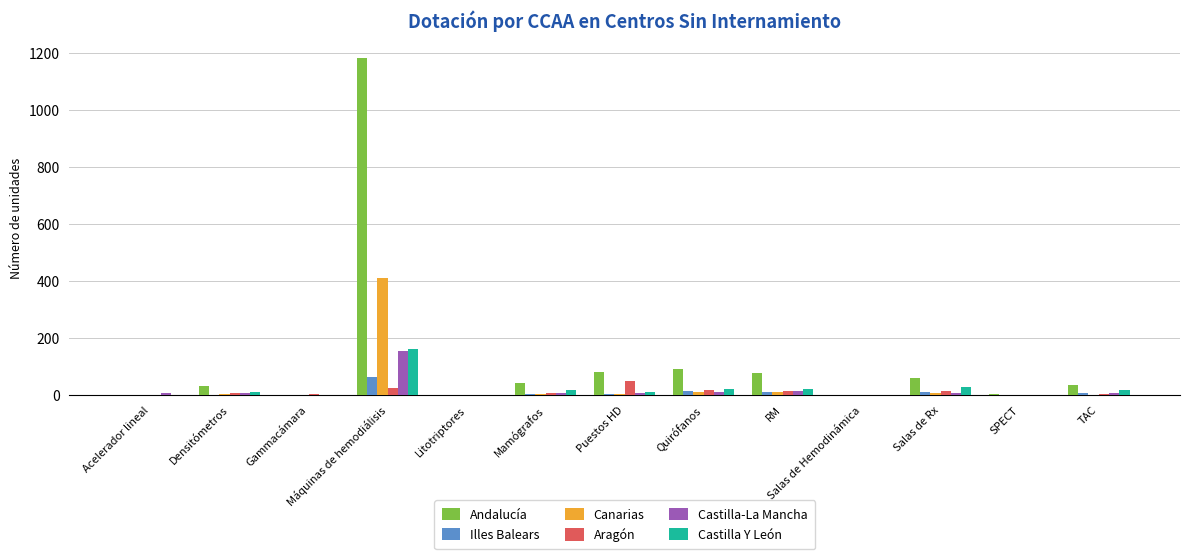

Count the number of data series in this chart.

6